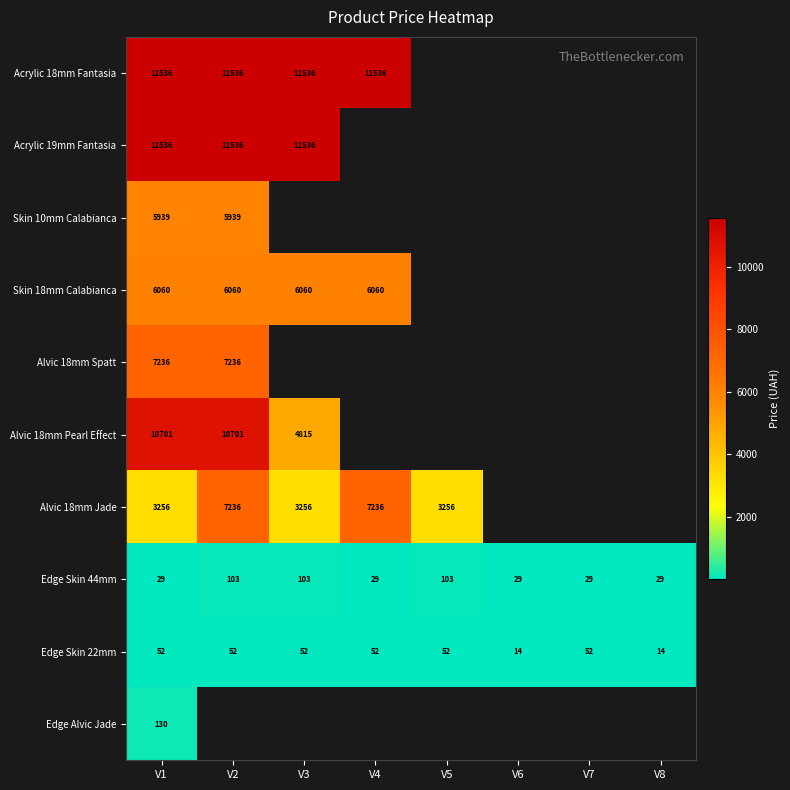

Is the value of Edge Skin 22mm at V7 greater than the value of Alvic 18mm Pearl Effect at V1?

No